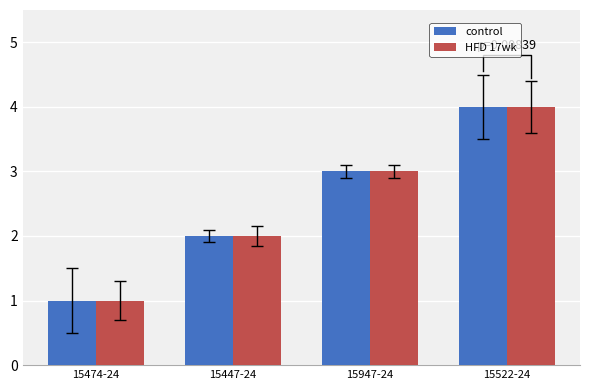

What is the maximum value for HFD 17wk?

4